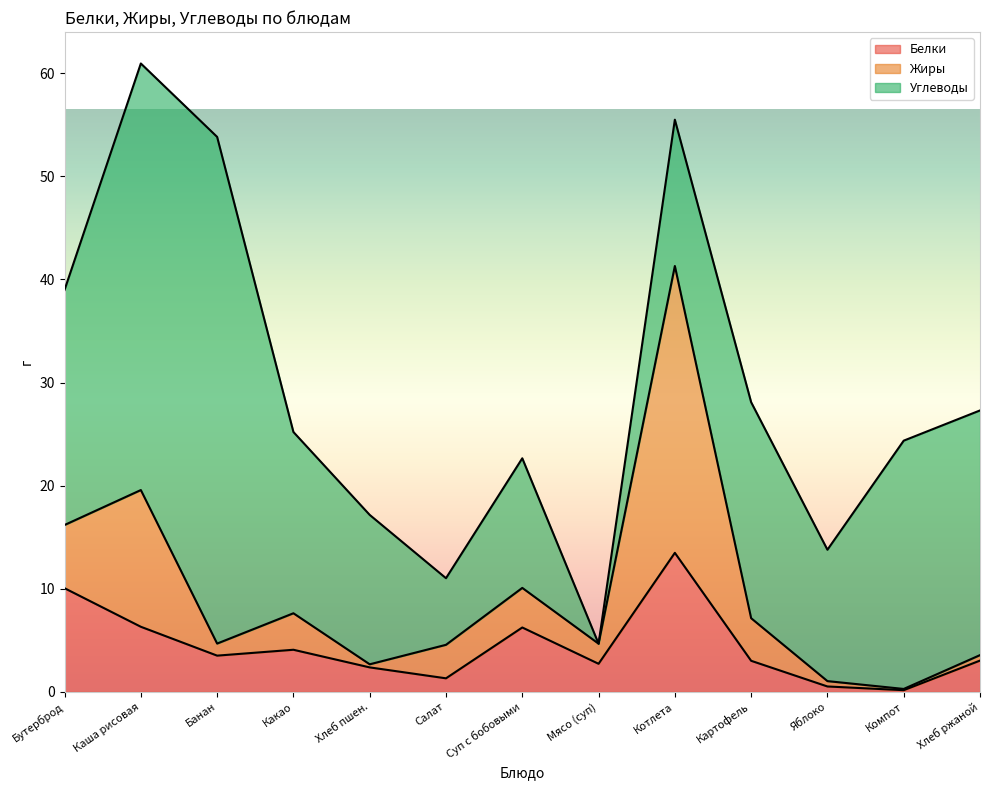

True or false: Жиры and Белки cross at least once.

False